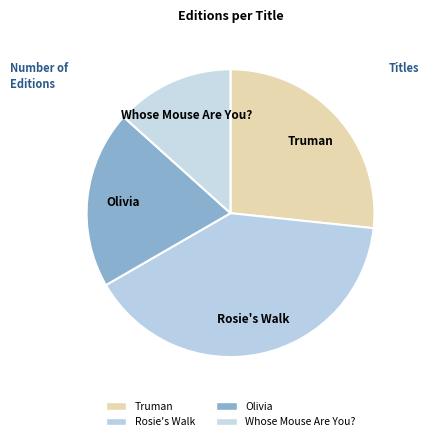

What is the smallest slice in the pie chart?

Whose Mouse Are You?